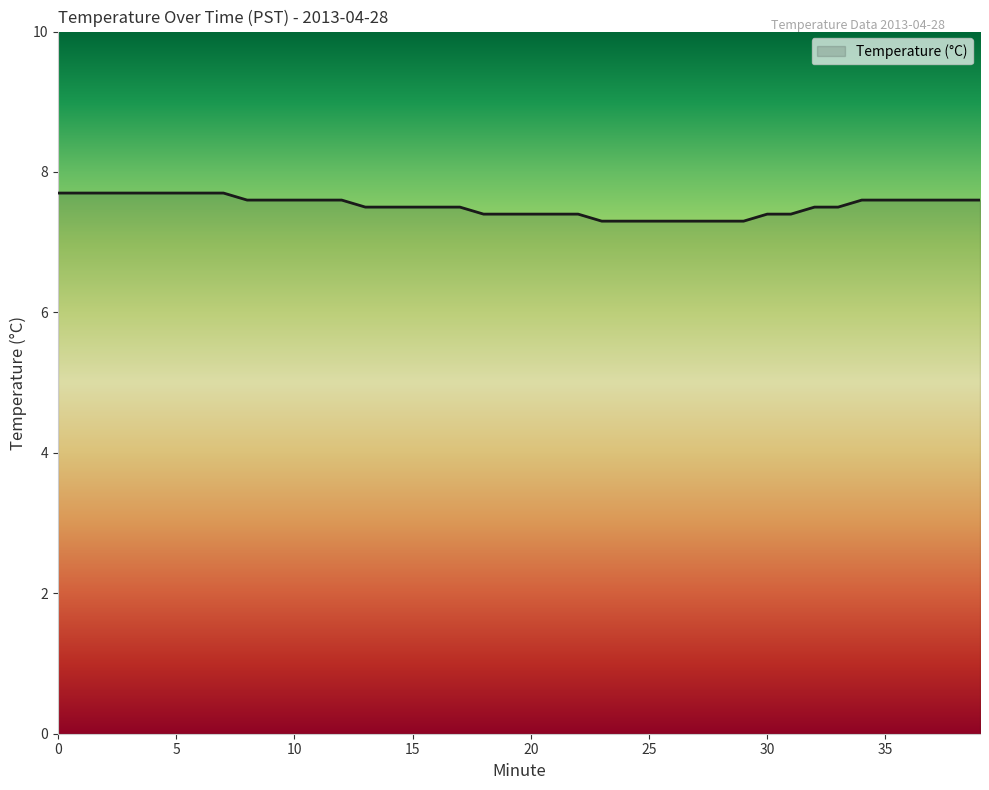

What is the greatest value displayed?

7.7